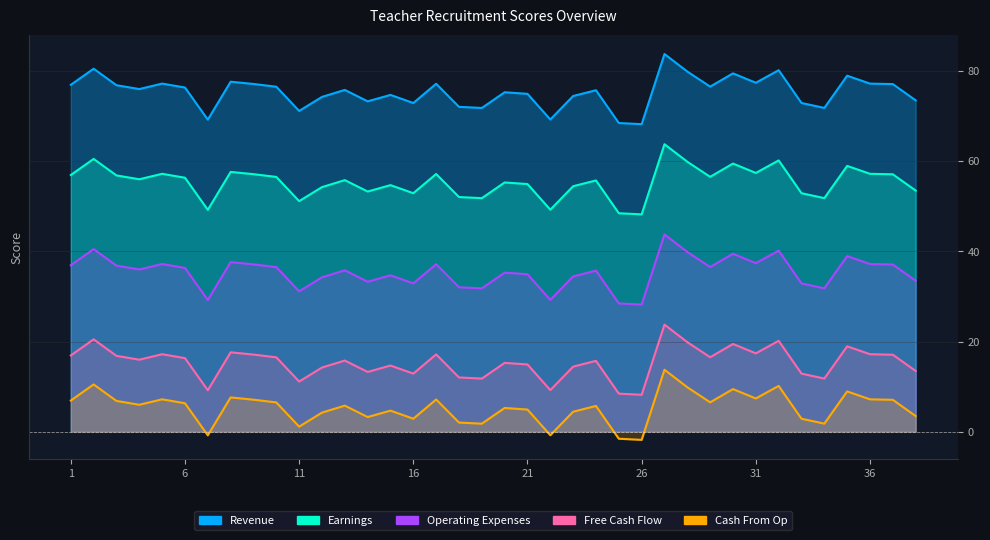

List the series in order of their peak value, highest first.

Earnings, Revenue, Operating Expenses, Free Cash Flow, Cash From Op